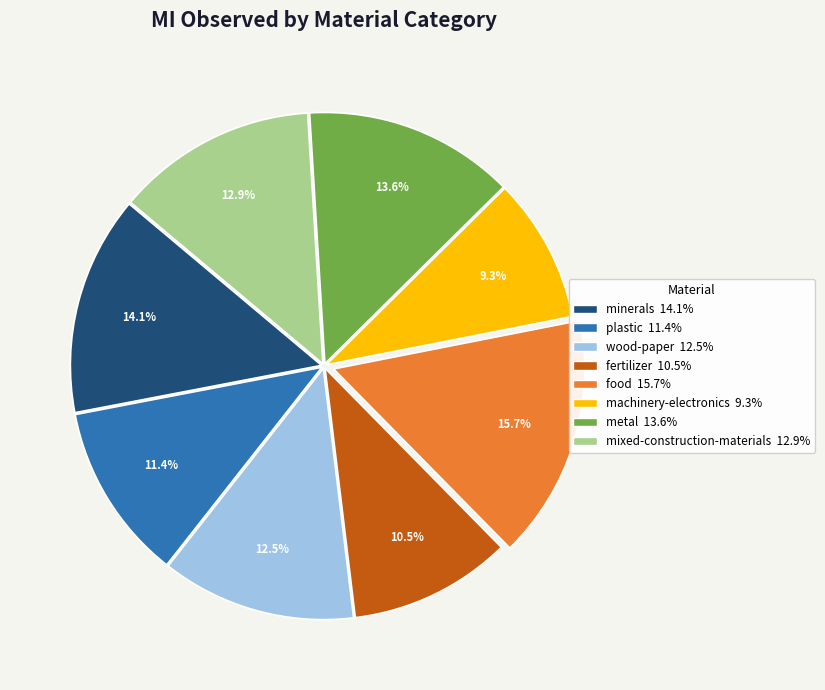

What is the largest slice in the pie chart?

food